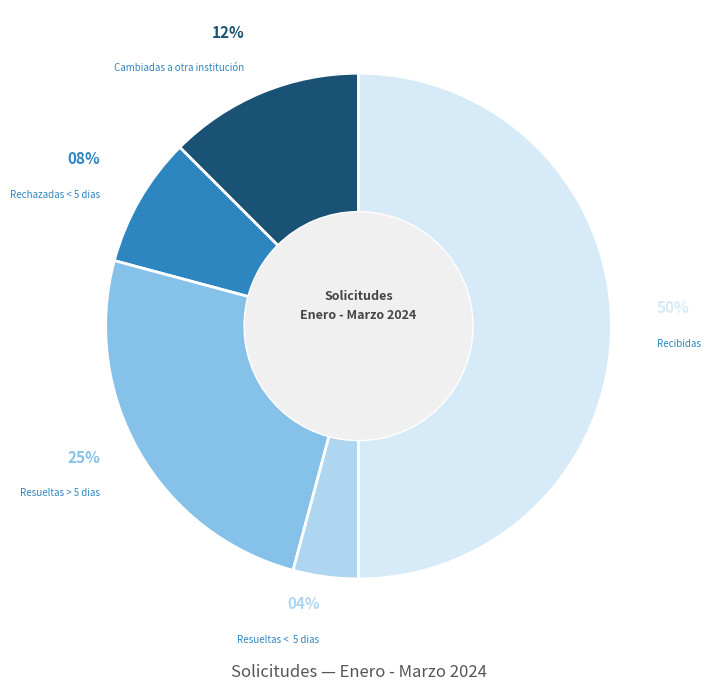

Count the number of slices in the pie.

5